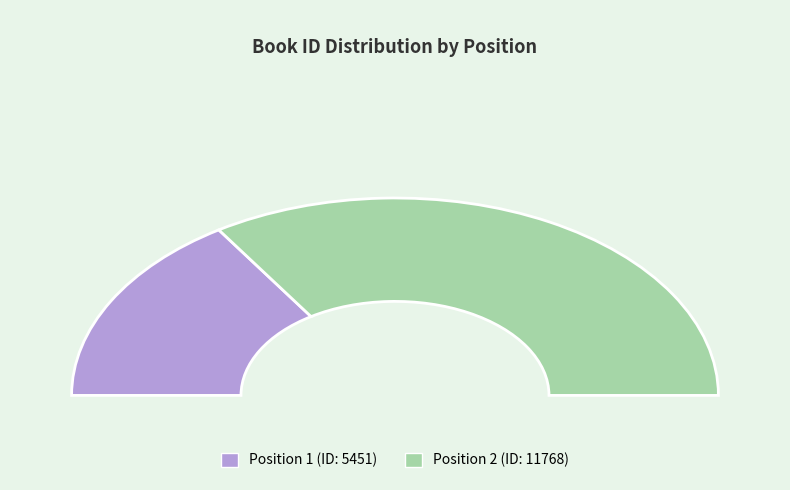

Which category has the smallest portion of the pie?

1